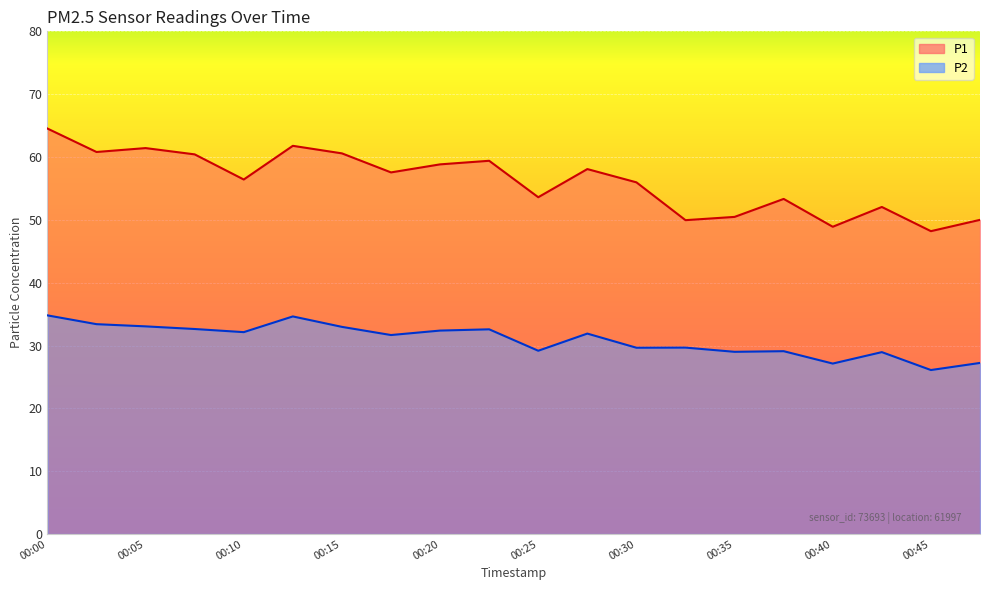

Reading left to right, what are all the values shown in this chart?

P1: 00:00=64.5	00:03=60.8	00:05=61.4	00:08=60.4	00:10=56.4	00:13=61.8	00:15=60.6	00:18=57.5	00:20=58.8	00:23=59.4	00:25=53.6	00:28=58.1	00:30=56.0	00:33=50.0	00:35=50.5	00:38=53.3	00:40=48.9	00:43=52.0	00:45=48.2	00:48=50.0
P2: 00:00=34.8	00:03=33.4	00:05=33.0	00:08=32.6	00:10=32.1	00:13=34.6	00:15=33.0	00:18=31.7	00:20=32.4	00:23=32.6	00:25=29.2	00:28=31.9	00:30=29.6	00:33=29.7	00:35=29.0	00:38=29.1	00:40=27.1	00:43=28.9	00:45=26.1	00:48=27.2